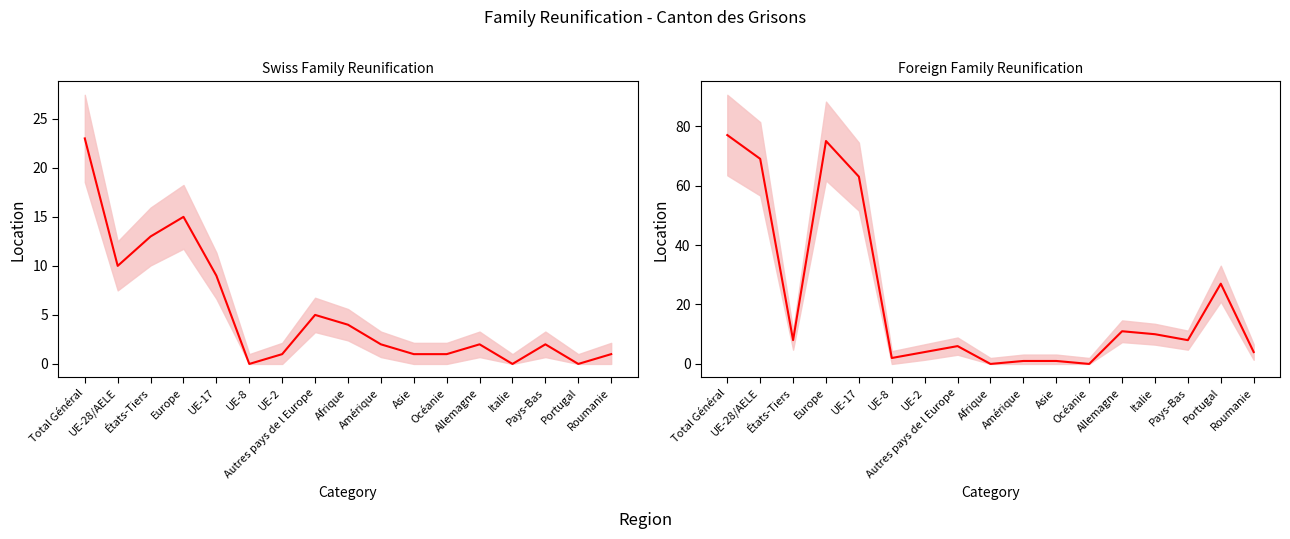

Where is Regroupement familial d'étrangers nearest to the value 38?

Portugal